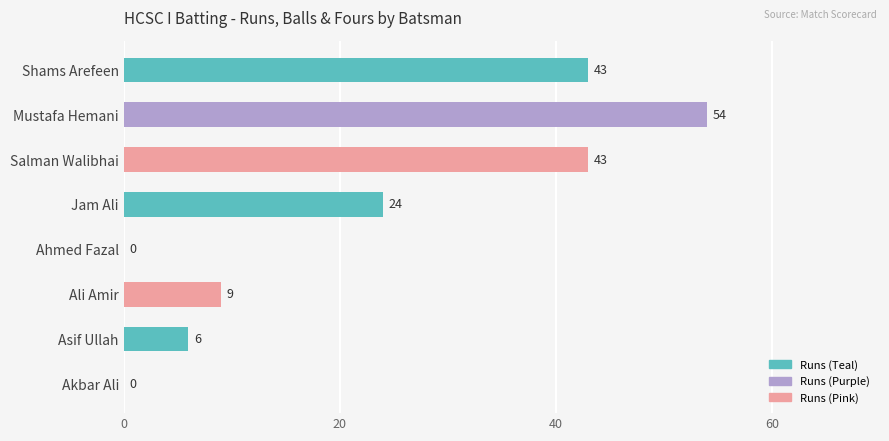

What is the change in value from Shams Arefeen to Ali Amir?

-34